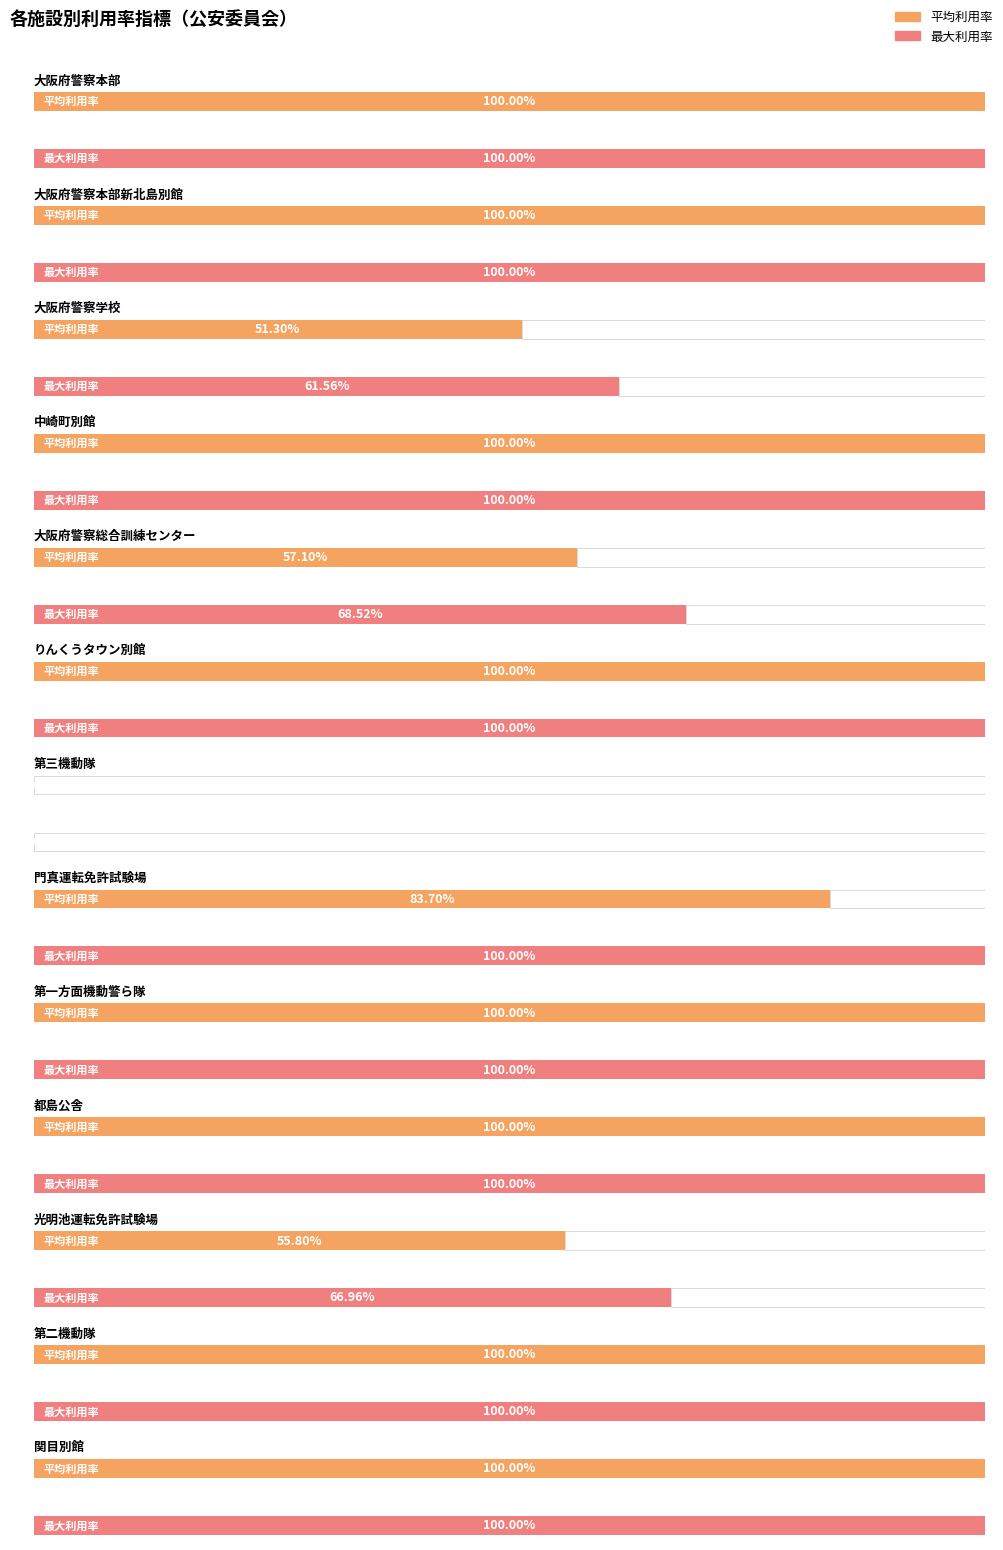

Where is 建物利用率 nearest to the value 0?

第三機動隊